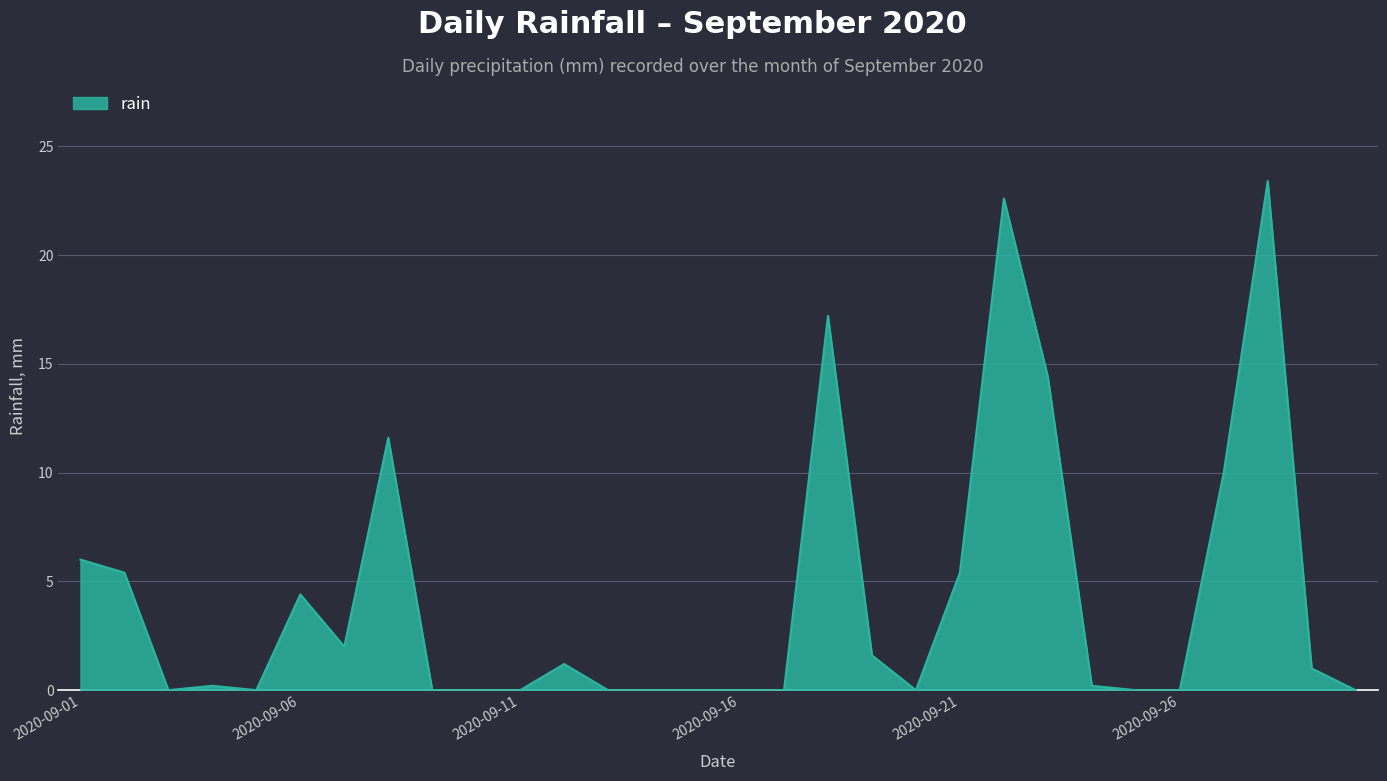

What is the difference between the maximum and minimum values?

23.4